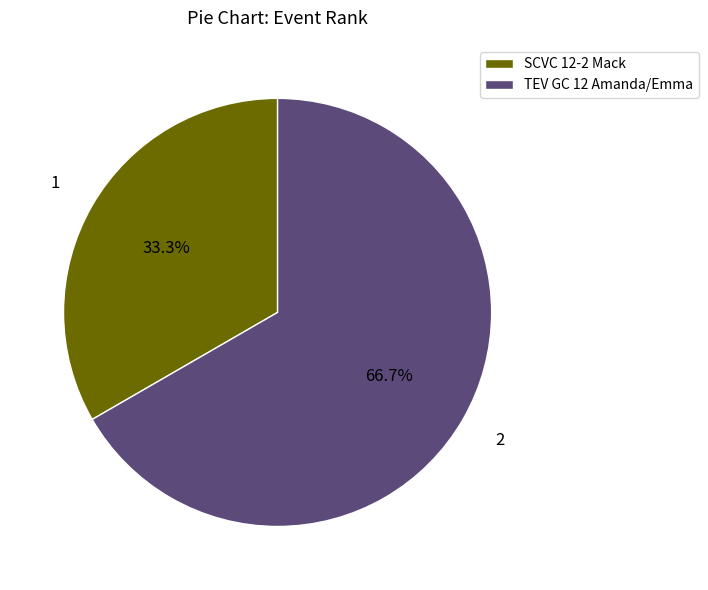

Which slice is the largest?

TEV GC 12 Amanda/Emma